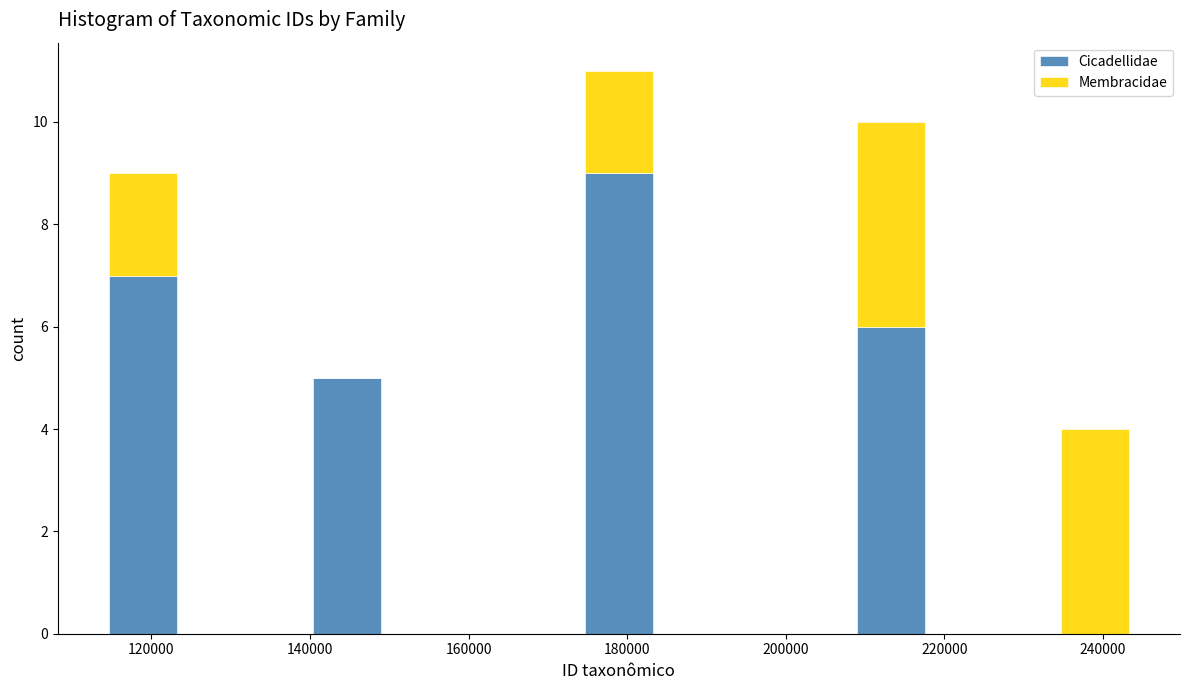

Reading left to right, list every stacked bar in this chart as the range it spans on the x-axis followed by its total height. Neither the bar edges nor the heights are printed on the chart, so give them approximately, as read against the axes.

114000 to 124000: 9
124000 to 132000: 0
132000 to 140000: 0
140000 to 148000: 5
148000 to 158000: 0
158000 to 166000: 0
166000 to 174000: 0
174000 to 184000: 11
184000 to 192000: 0
192000 to 200000: 0
200000 to 208000: 0
208000 to 218000: 10
218000 to 226000: 0
226000 to 234000: 0
234000 to 244000: 4